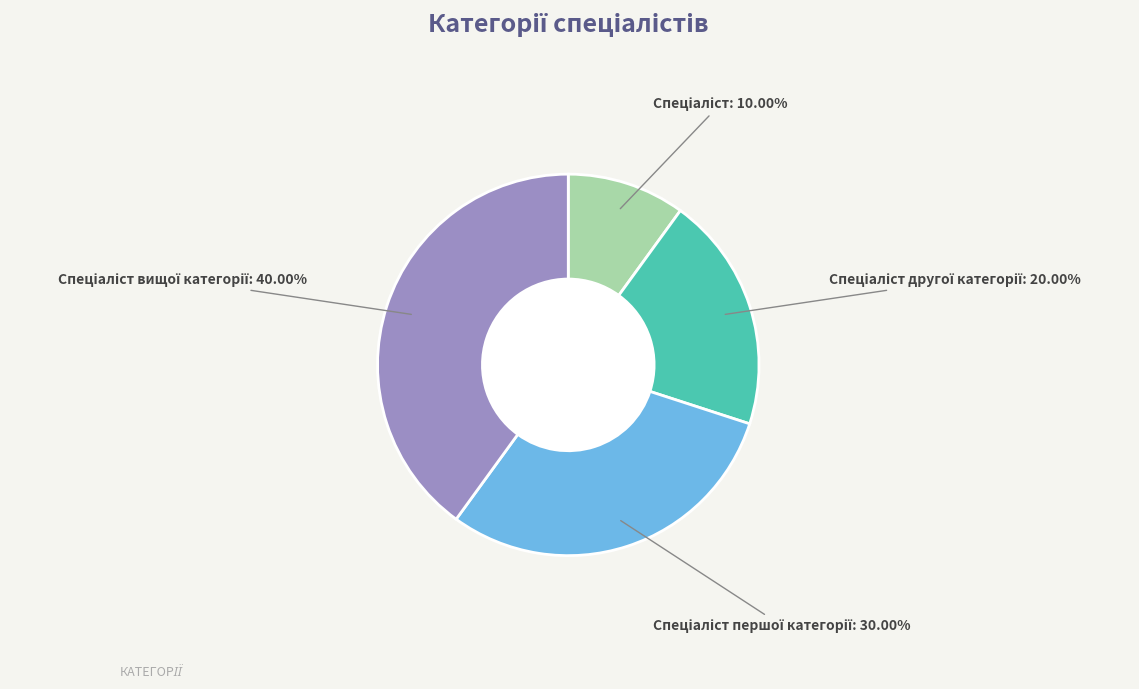

Does any single category account for the majority?

No